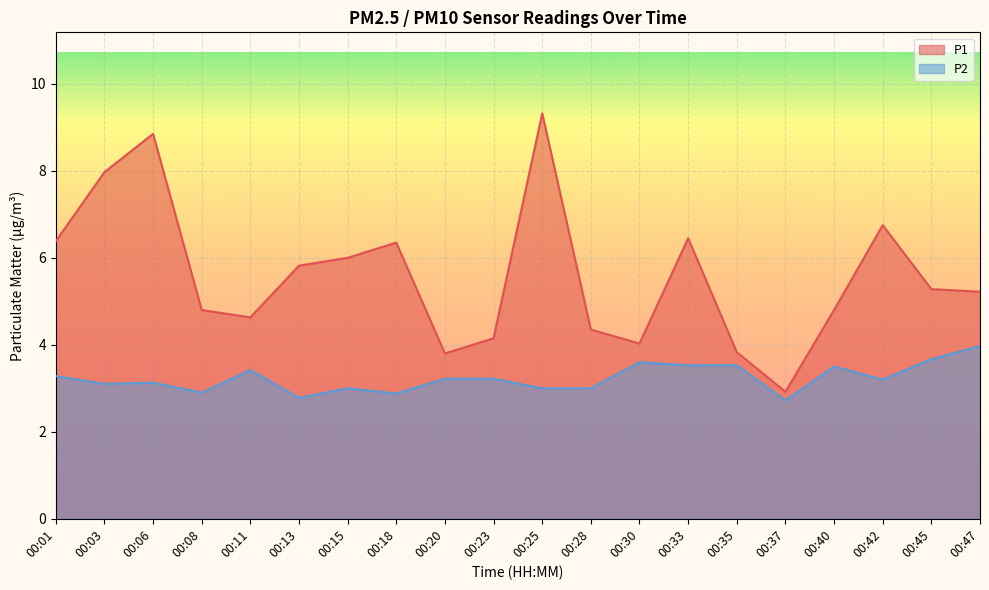

Reading left to right, list all the values displayed in this chart.

P1: 00:01=6.4	00:03=8.0	00:06=8.8	00:08=4.8	00:11=4.6	00:13=5.8	00:15=6.0	00:18=6.3	00:20=3.8	00:23=4.2	00:25=9.3	00:28=4.3	00:30=4.0	00:33=6.5	00:35=3.8	00:37=2.9	00:40=4.8	00:42=6.8	00:45=5.3	00:47=5.2
P2: 00:01=3.3	00:03=3.1	00:06=3.1	00:08=2.9	00:11=3.4	00:13=2.8	00:15=3.0	00:18=2.9	00:20=3.2	00:23=3.2	00:25=3.0	00:28=3.0	00:30=3.6	00:33=3.5	00:35=3.5	00:37=2.7	00:40=3.5	00:42=3.2	00:45=3.7	00:47=4.0